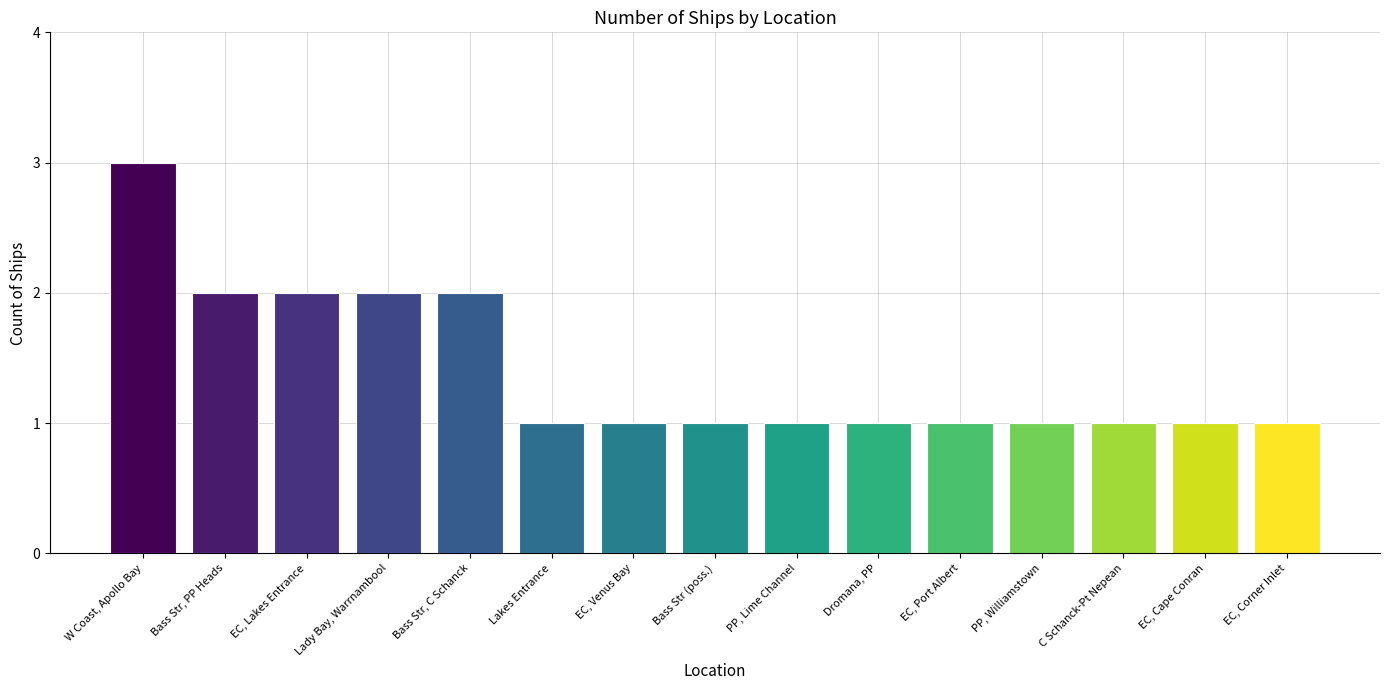

Count the values in the range 1 to 2.

14